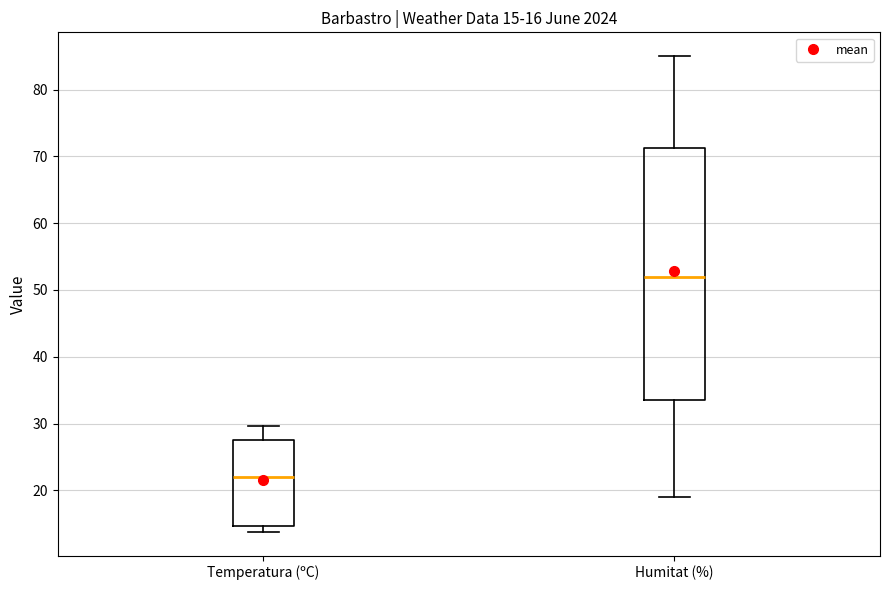

Which box has the highest median line?

Humitat (%)